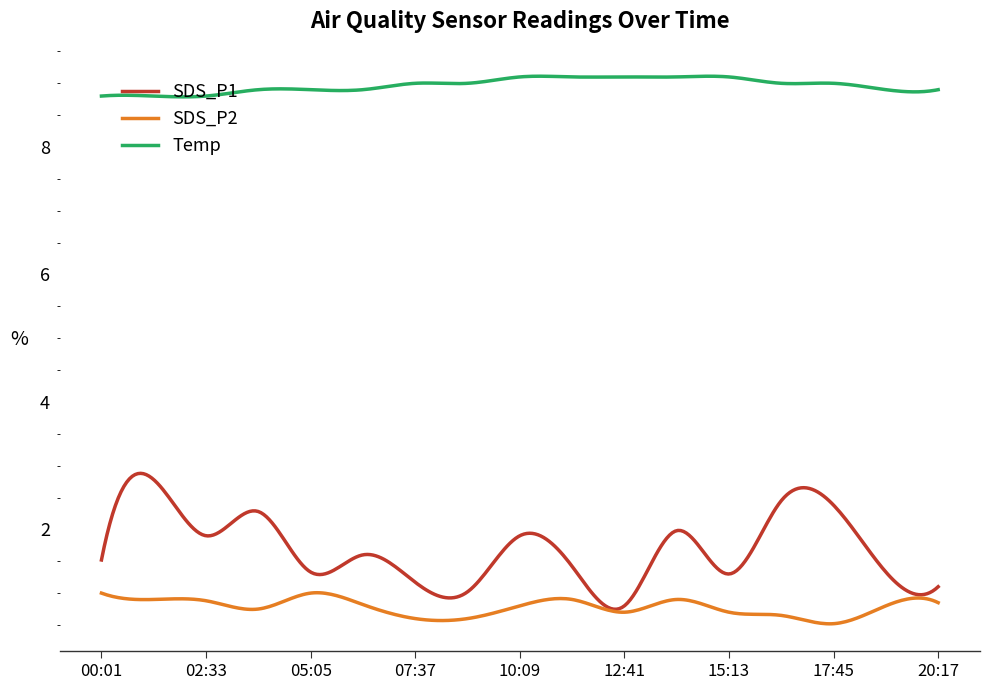

True or false: Temp has more than 2 points higher than both neighbors.

True